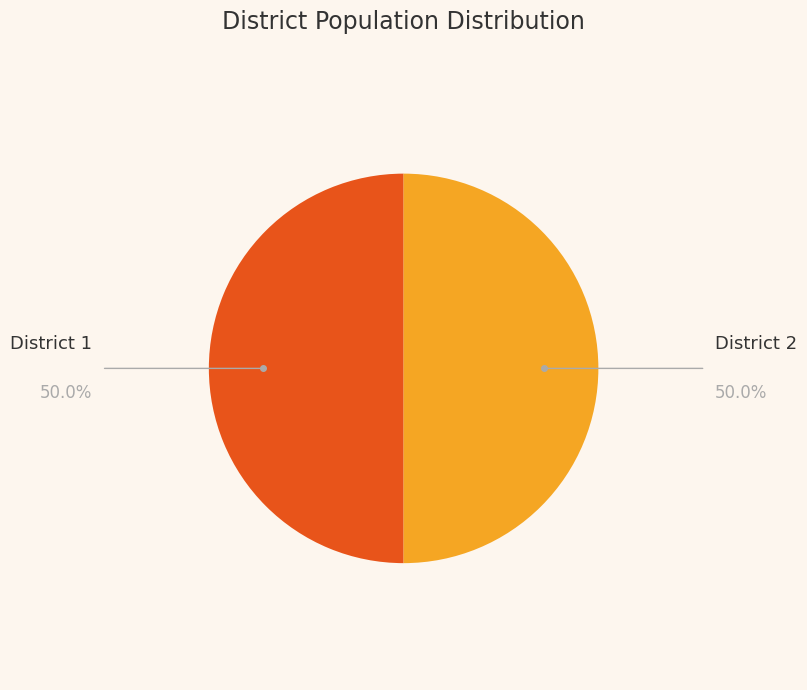

What is the largest slice in the pie chart?

District 1